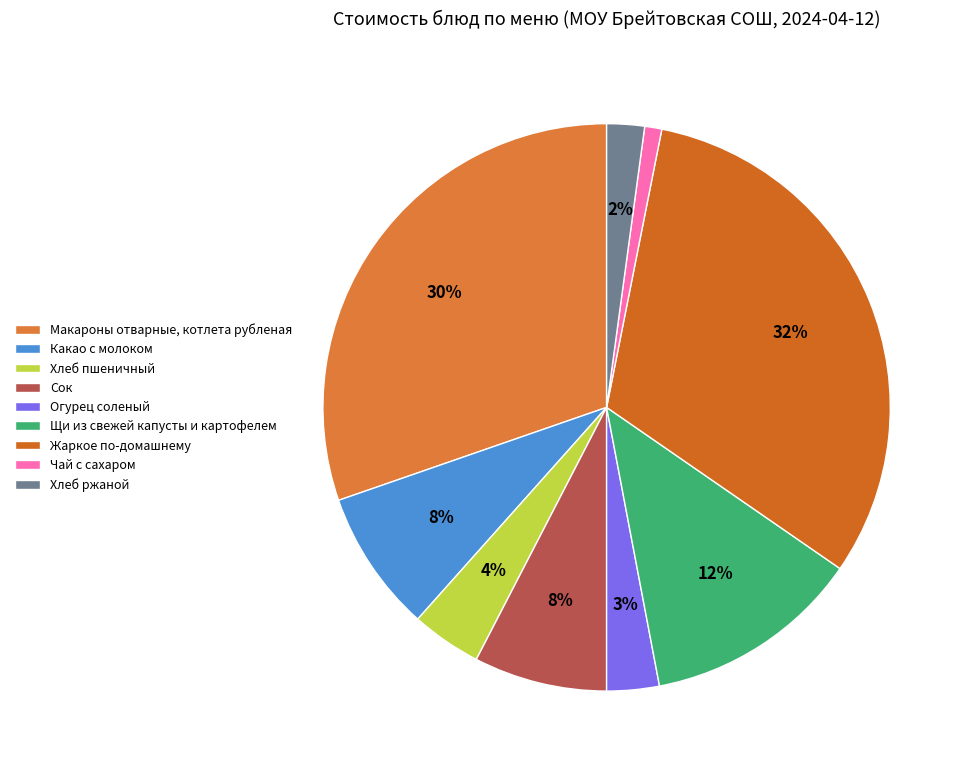

Combined, do Огурец соленый and Чай с сахаром account for over 50%?

No